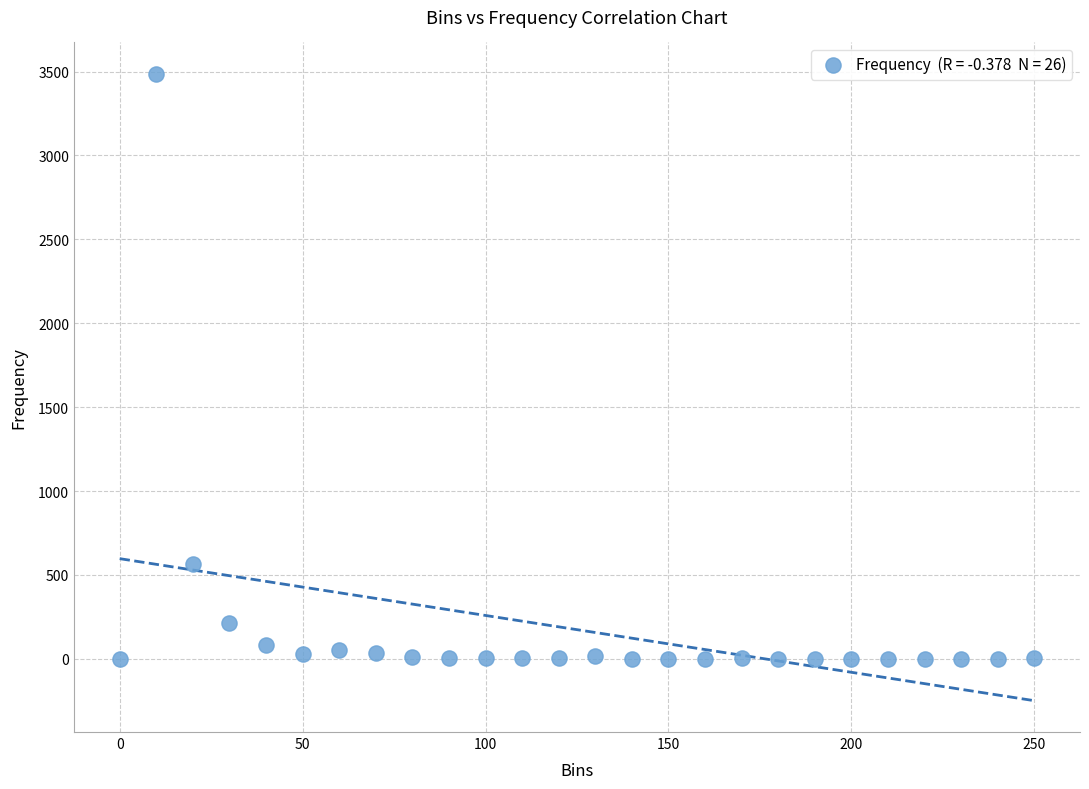

What Y value in the scatter plot is closest to 1743?

562